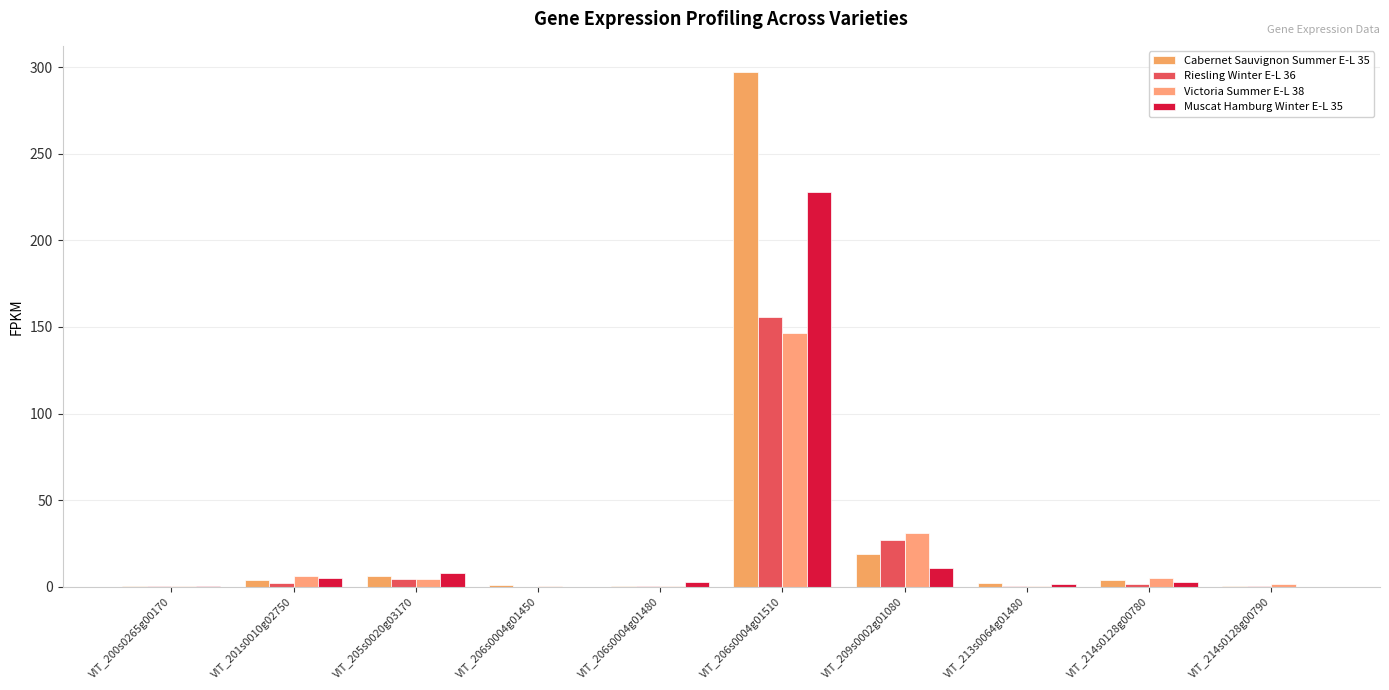

At which label is Victoria Summer E-L 38 closest to 73?

VIT_209s0002g01080